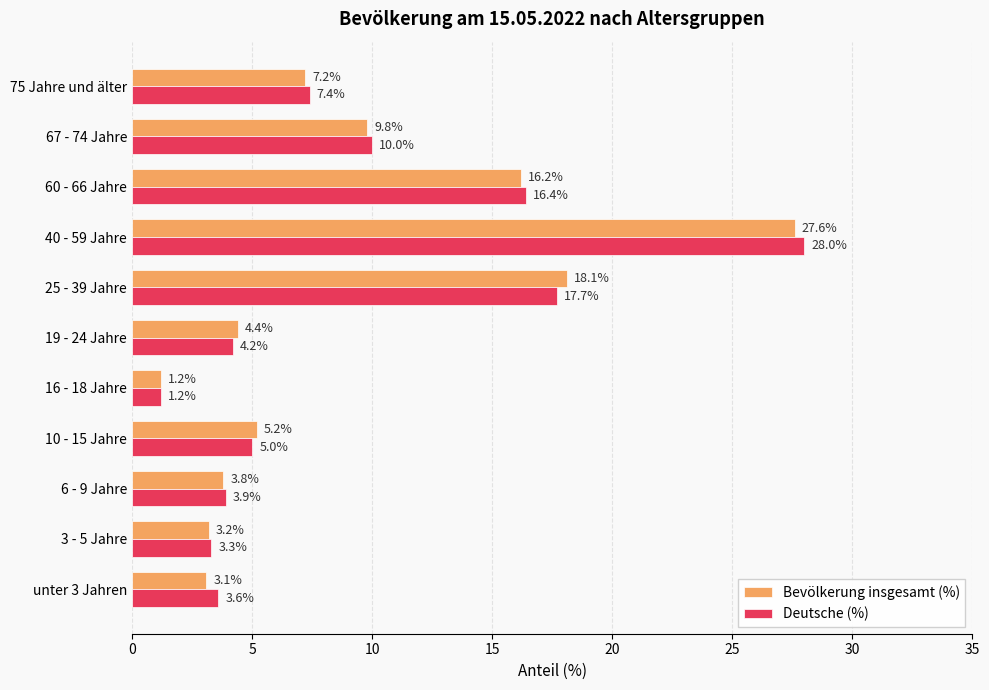

What is the minimum value shown in the chart?

1.2